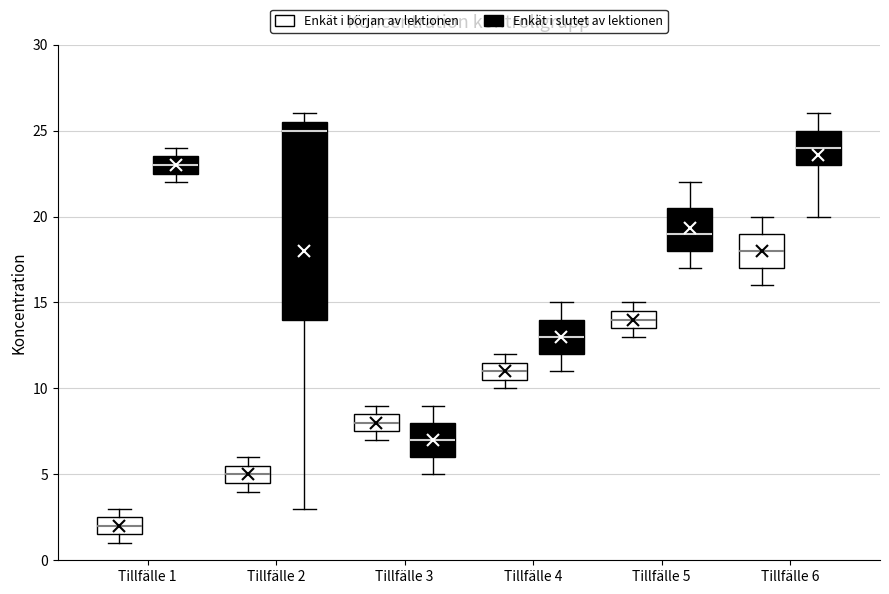

Which box is the tallest, from its lower edge to its upper edge?

Tillfälle 2 (Enkät i slutet av lektionen)